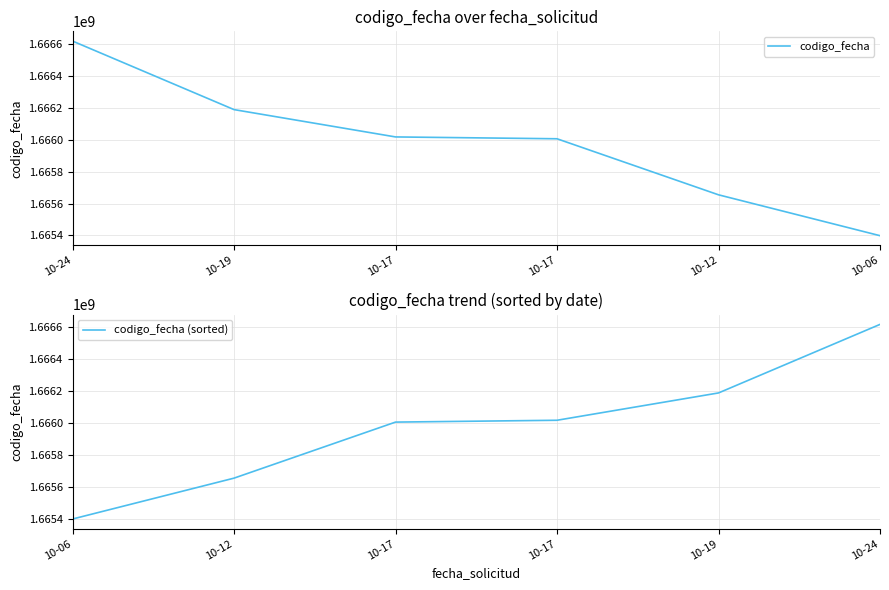

How many values in the codigo_fecha series are below 1666016474?

3